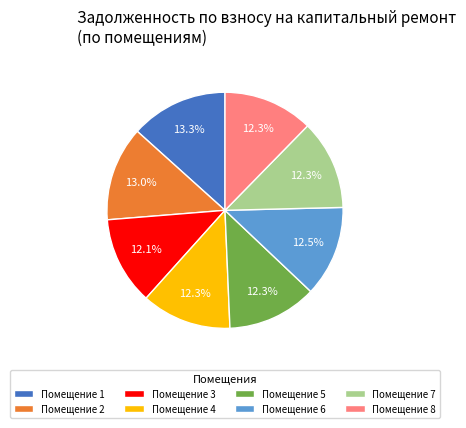

Does Помещение 1 account for over 50% of the chart?

No